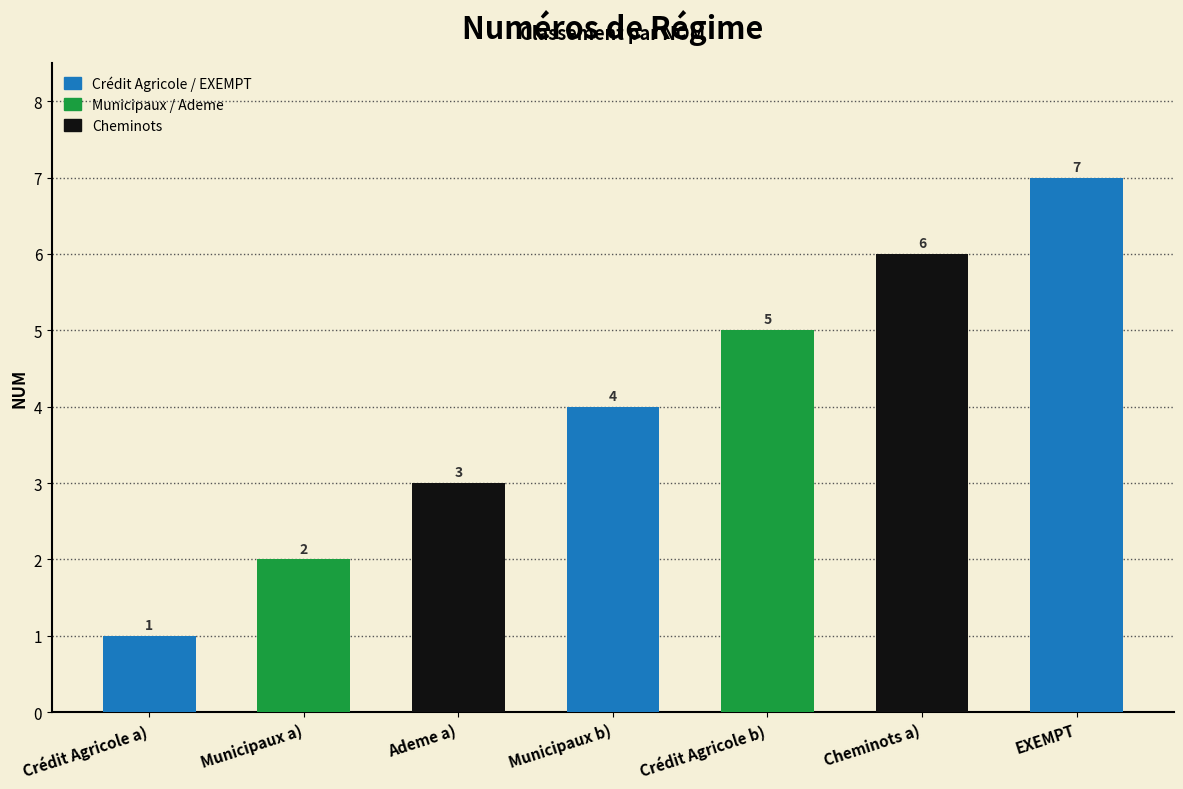

Count the values in the range 2 to 6.

5